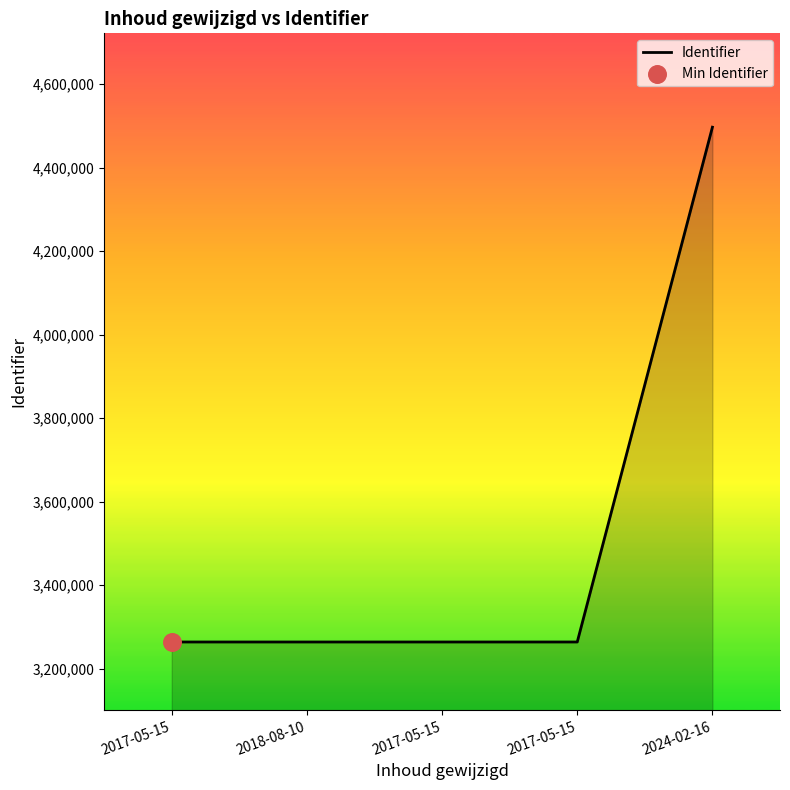

What is the ratio of the value at 2024-02-16 to the value at 2017-05-15?

1.4